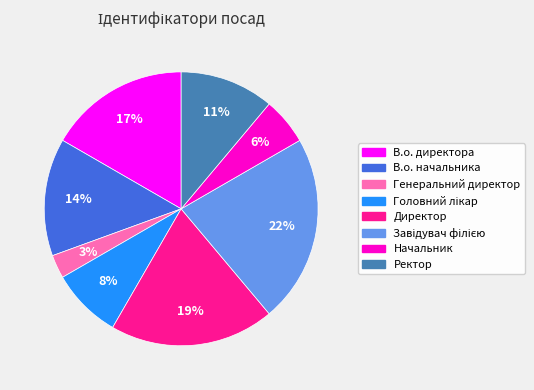

Approximately how many times larger is the value at Ректор compared to В.о. начальника?

0.8